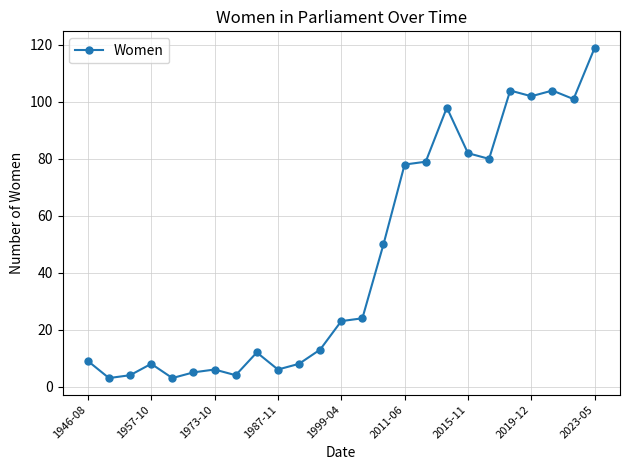

What is the greatest value displayed?

119